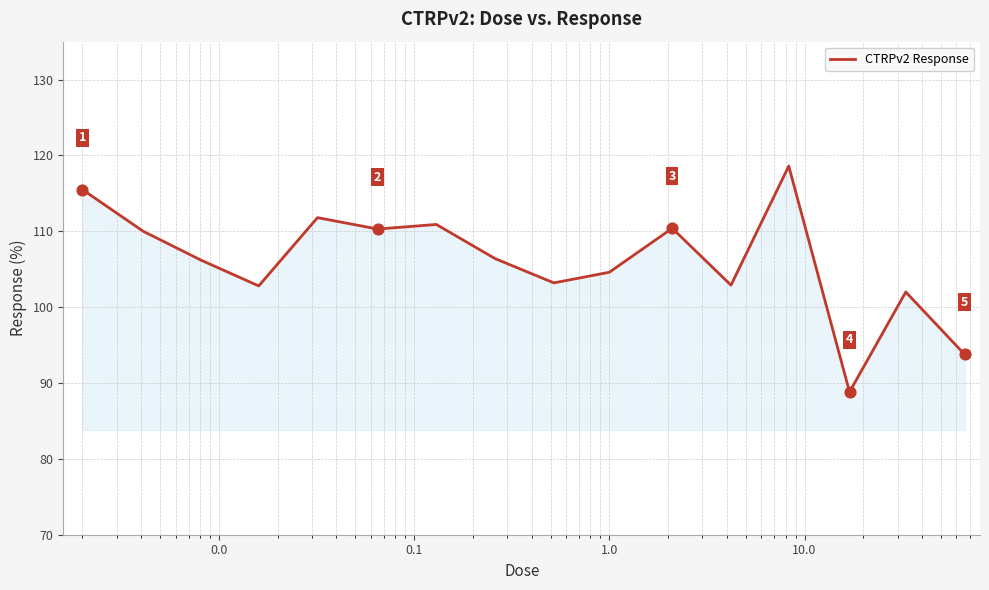

What is the minimum value shown in the chart?

88.8